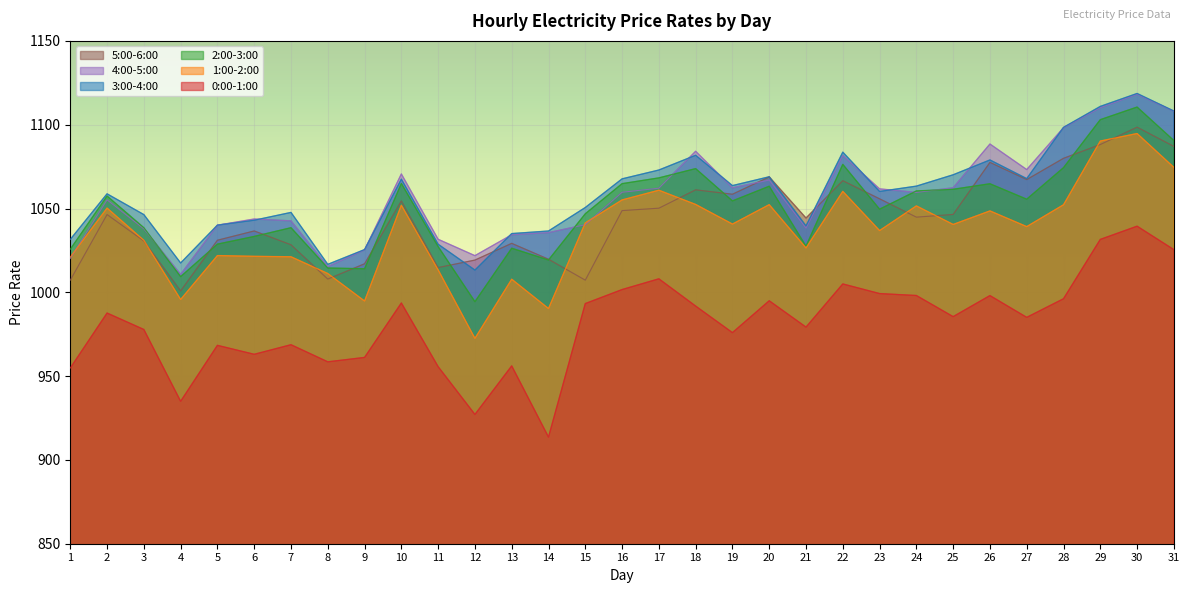

How many times do 2:00-3:00 and 5:00-6:00 cross each other?

12